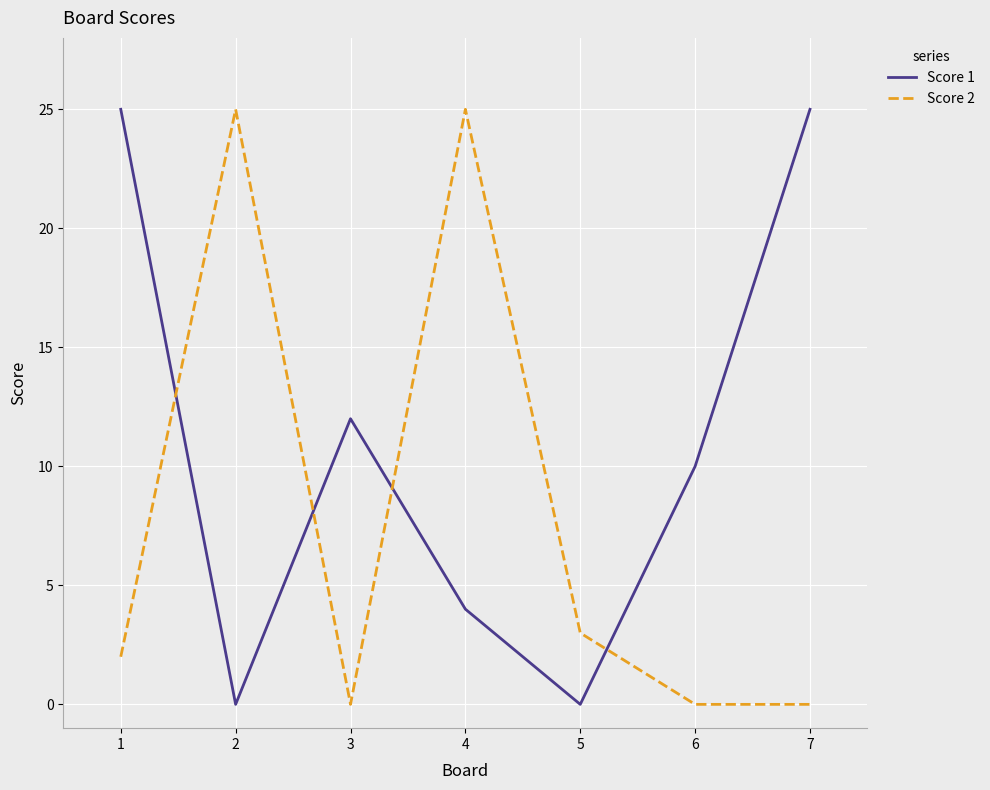

At which category is the sum across all series the highest?

4